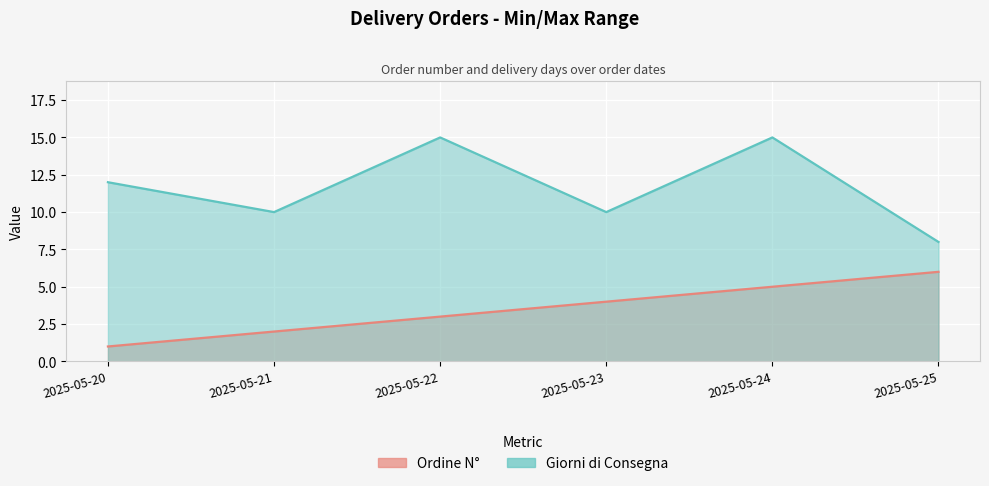

What is the sum of the Giorni di Consegna values at 2025-05-23 and 2025-05-21?

20